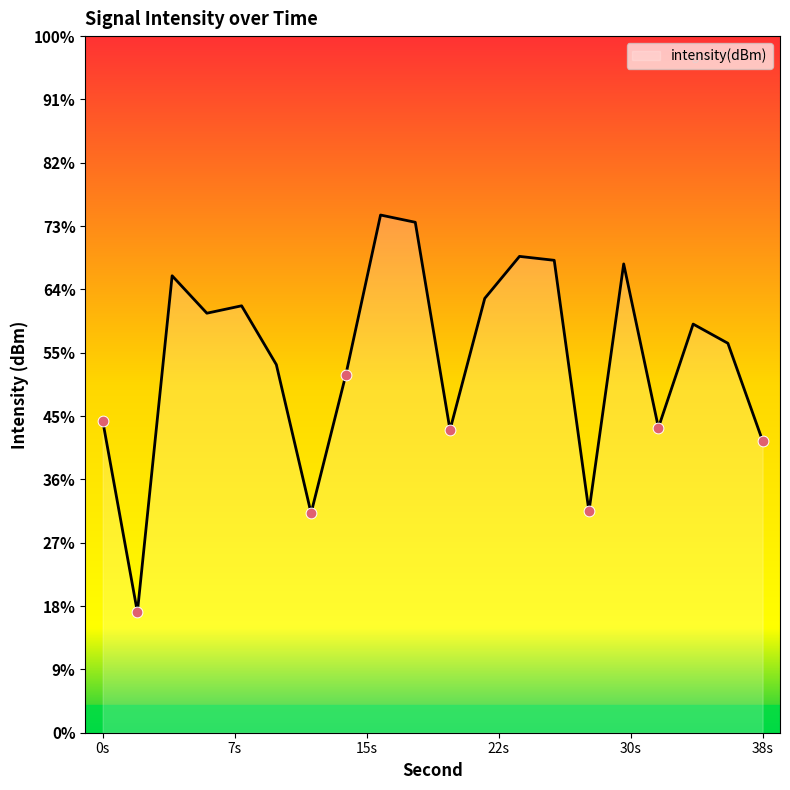

What is the change in value from 4 to 36?

-4.4